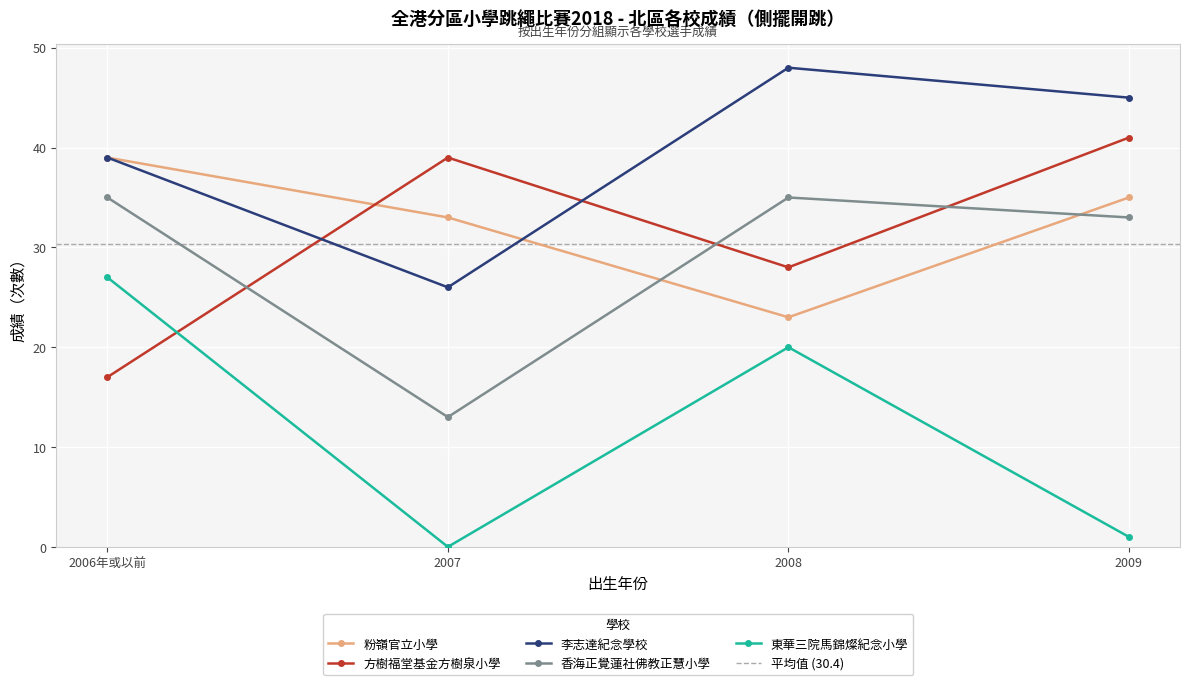

What position from the right is 2008?

2